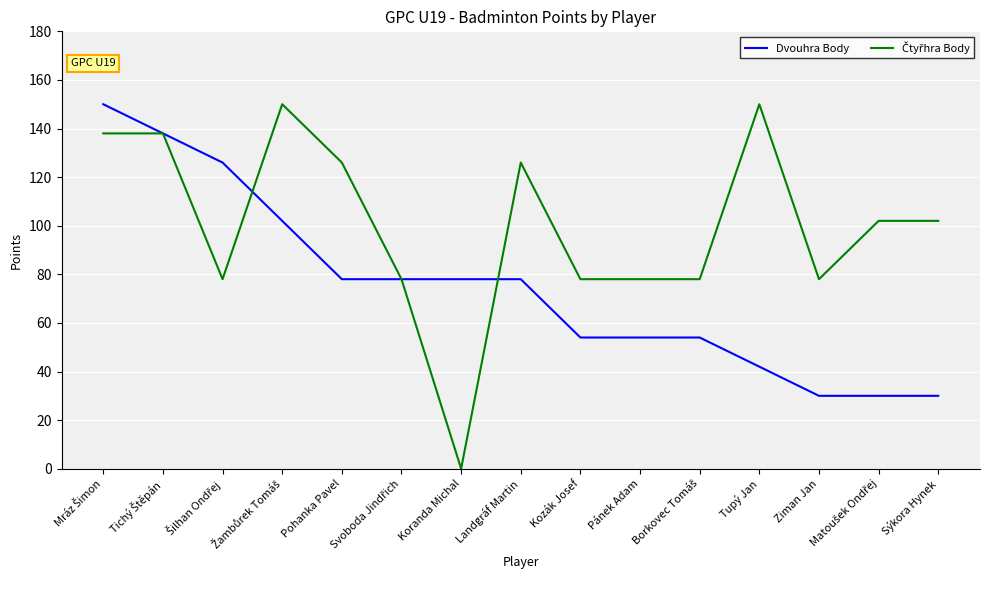

At how many categories does at least one series exceed 19?

15